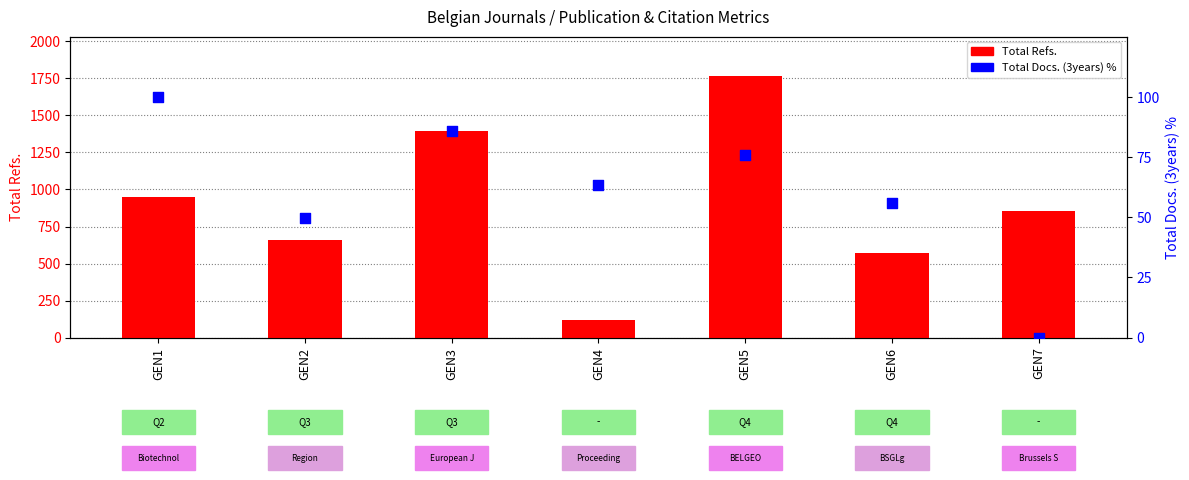

Which series contains the lowest Y value?

Total Docs. (3years) %